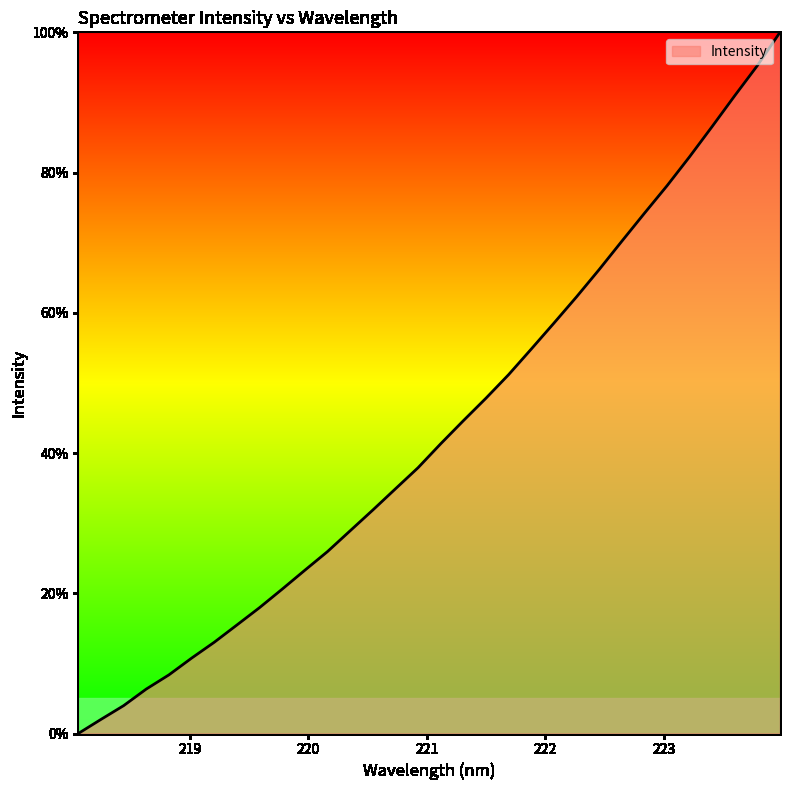

What is the difference between the maximum and minimum values?

100.0